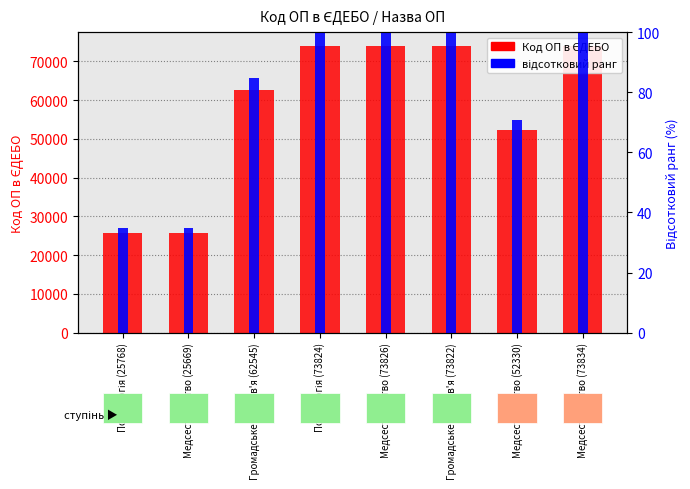

List the series in order of their peak value, lowest first.

відсотковий ранг, Код ОП в ЄДЕБО